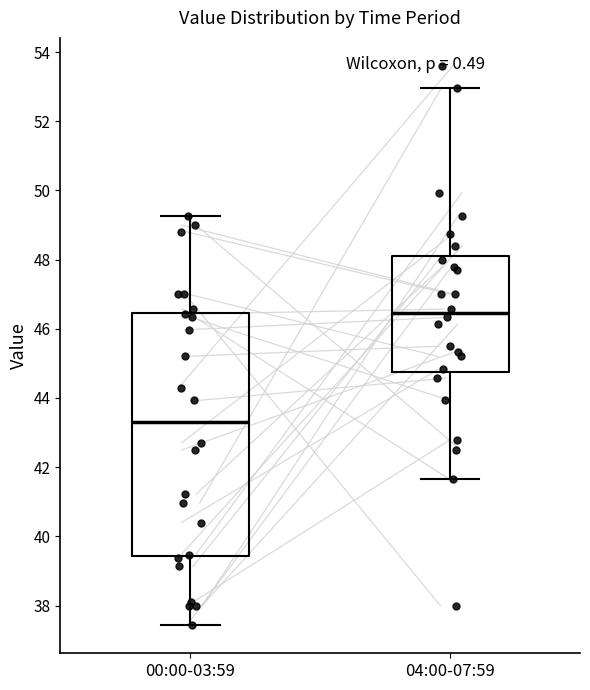

Where is the upper edge of the box for 00:00-03:59 on the y-axis? The values are not printed on the chart, so give them approximately, as read against the axis.

46.4